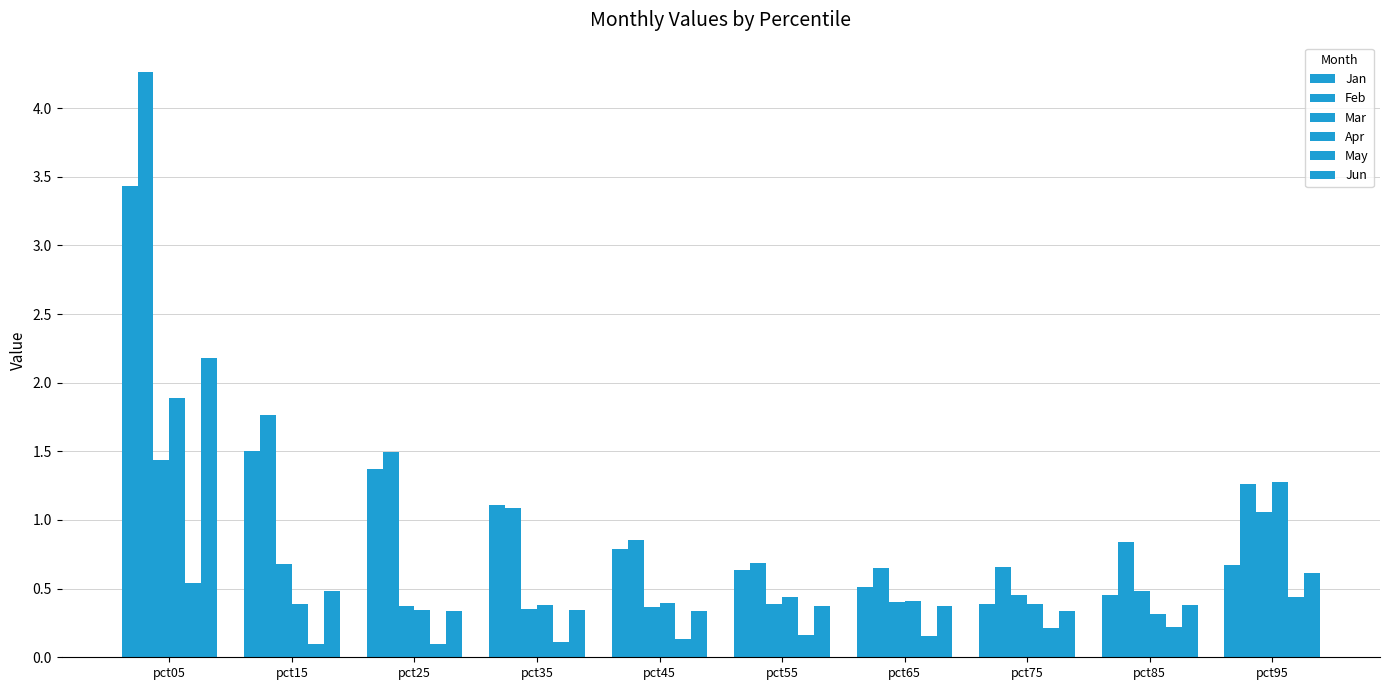

What is the sum of the Mar values at pct35 and pct75?

0.8